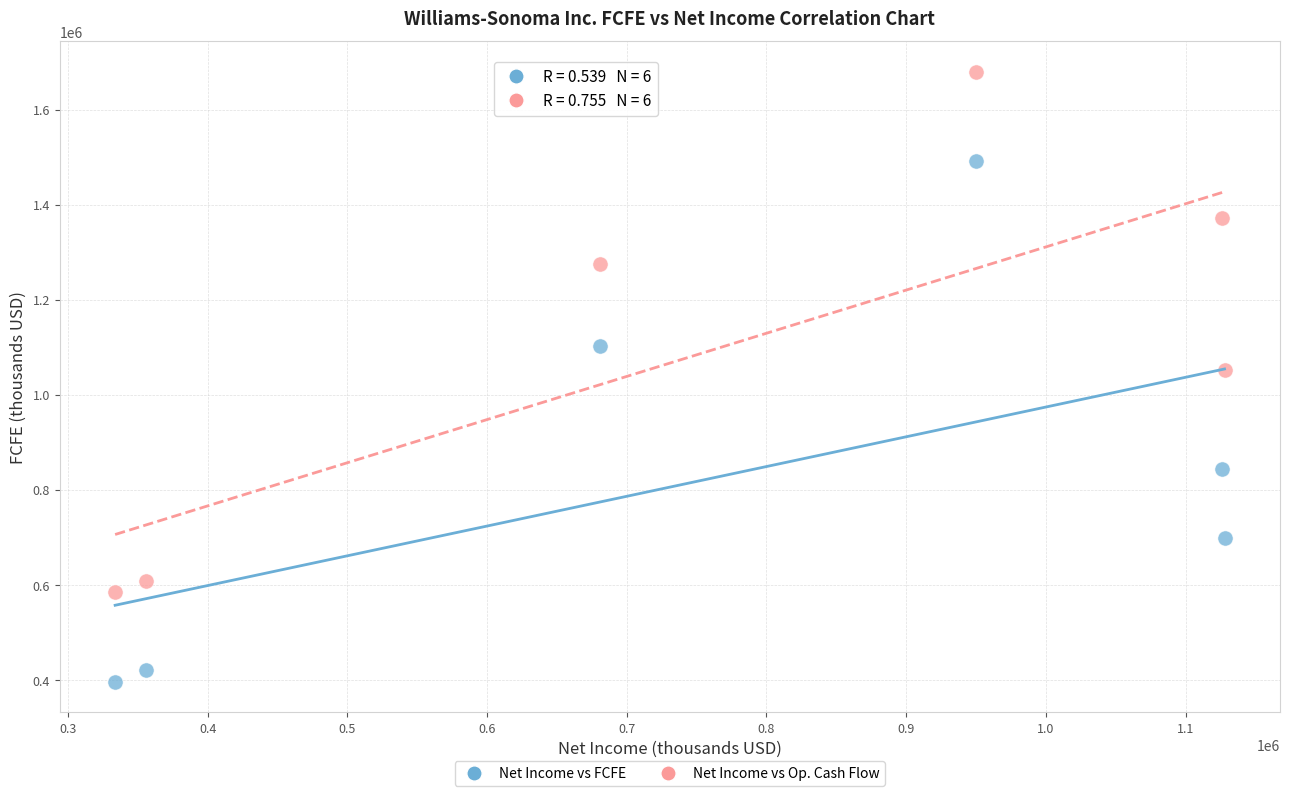

Across all data points, what is the range of X values (max minus min)?

794220